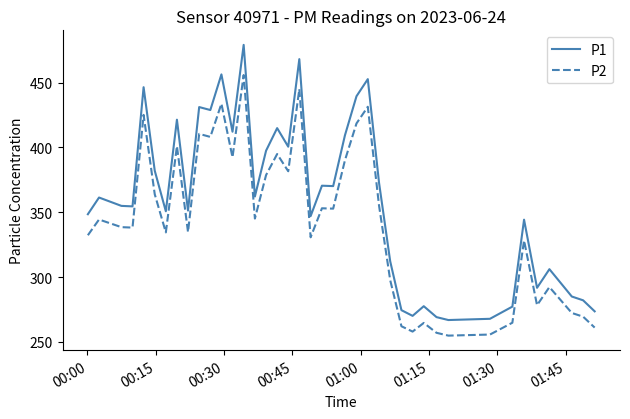

What is the maximum value for P2?

455.9